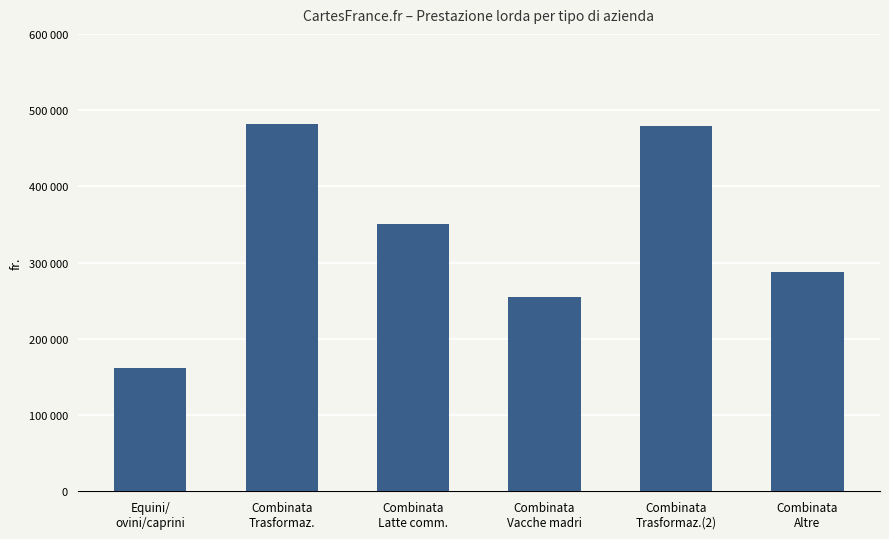

Does the chart contain any negative values?

No